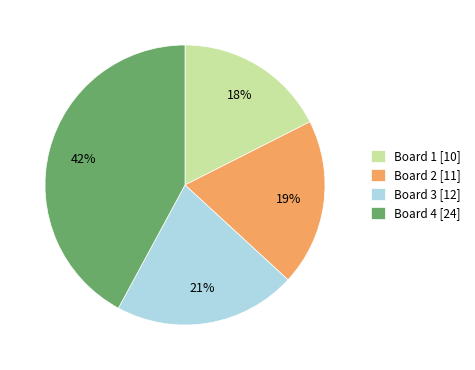

Which has a higher value, Board 4 or Board 2?

Board 4